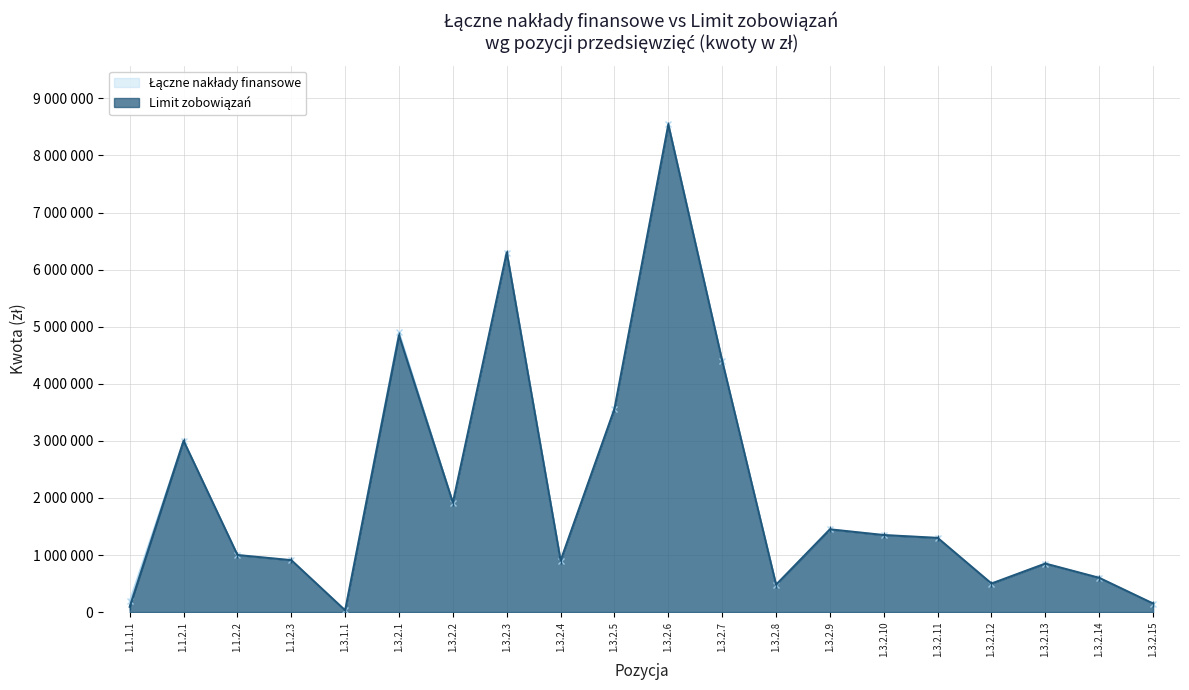

How many lines are shown in the chart?

2